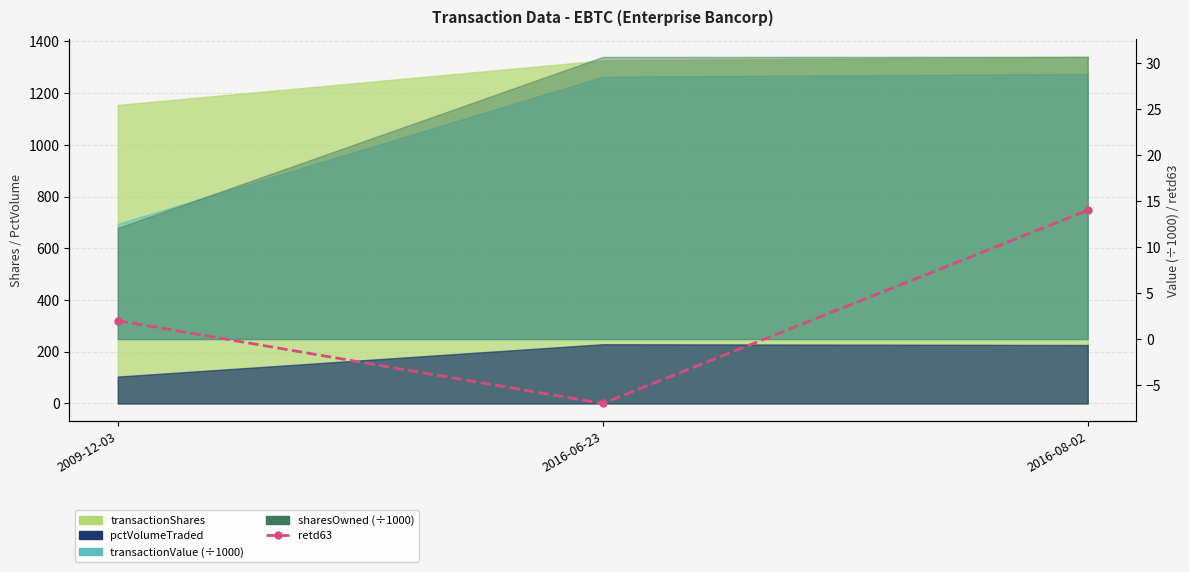

List the labels in order of value, smallest first.

2016-06-23, 2009-12-03, 2016-08-02